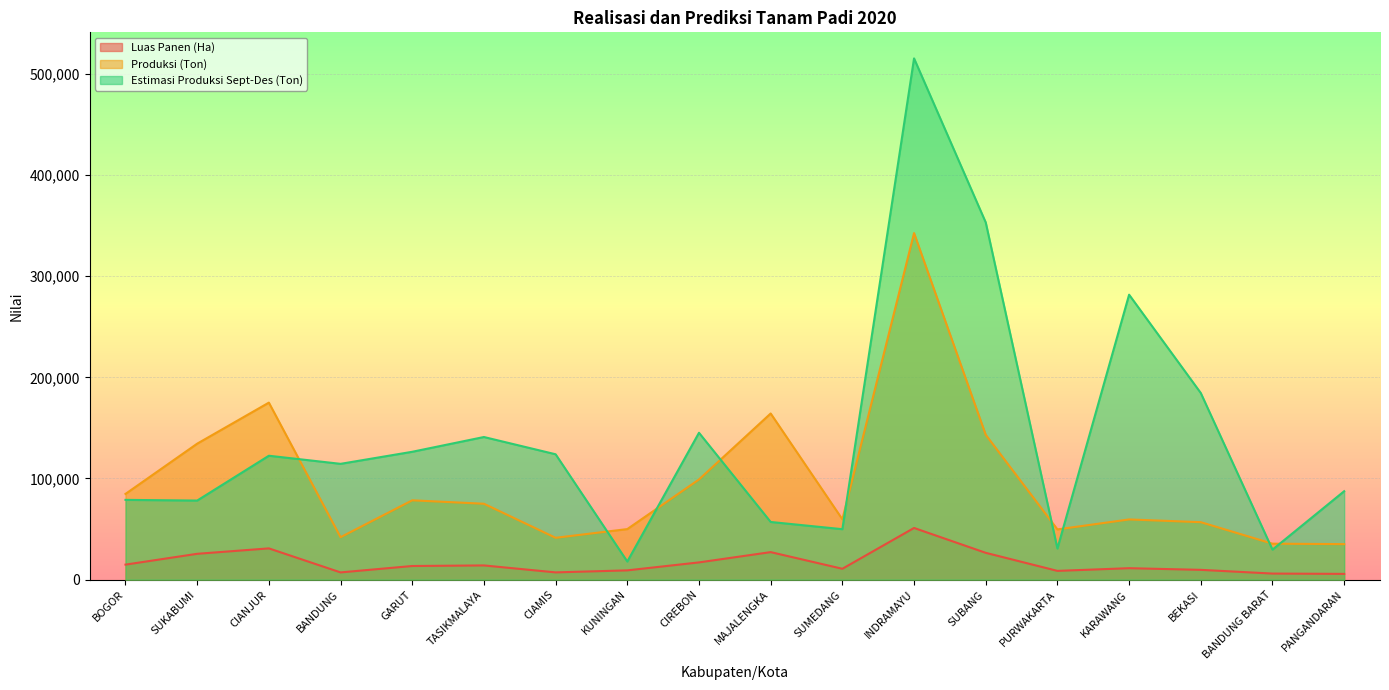

What is the lowest value of the Luas Panen (Ha) series?

5710.2